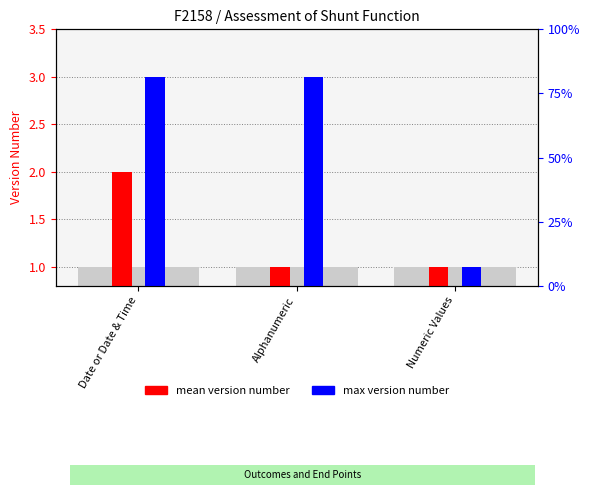

What is the approximate value of max version number at Date or Date & Time?

3